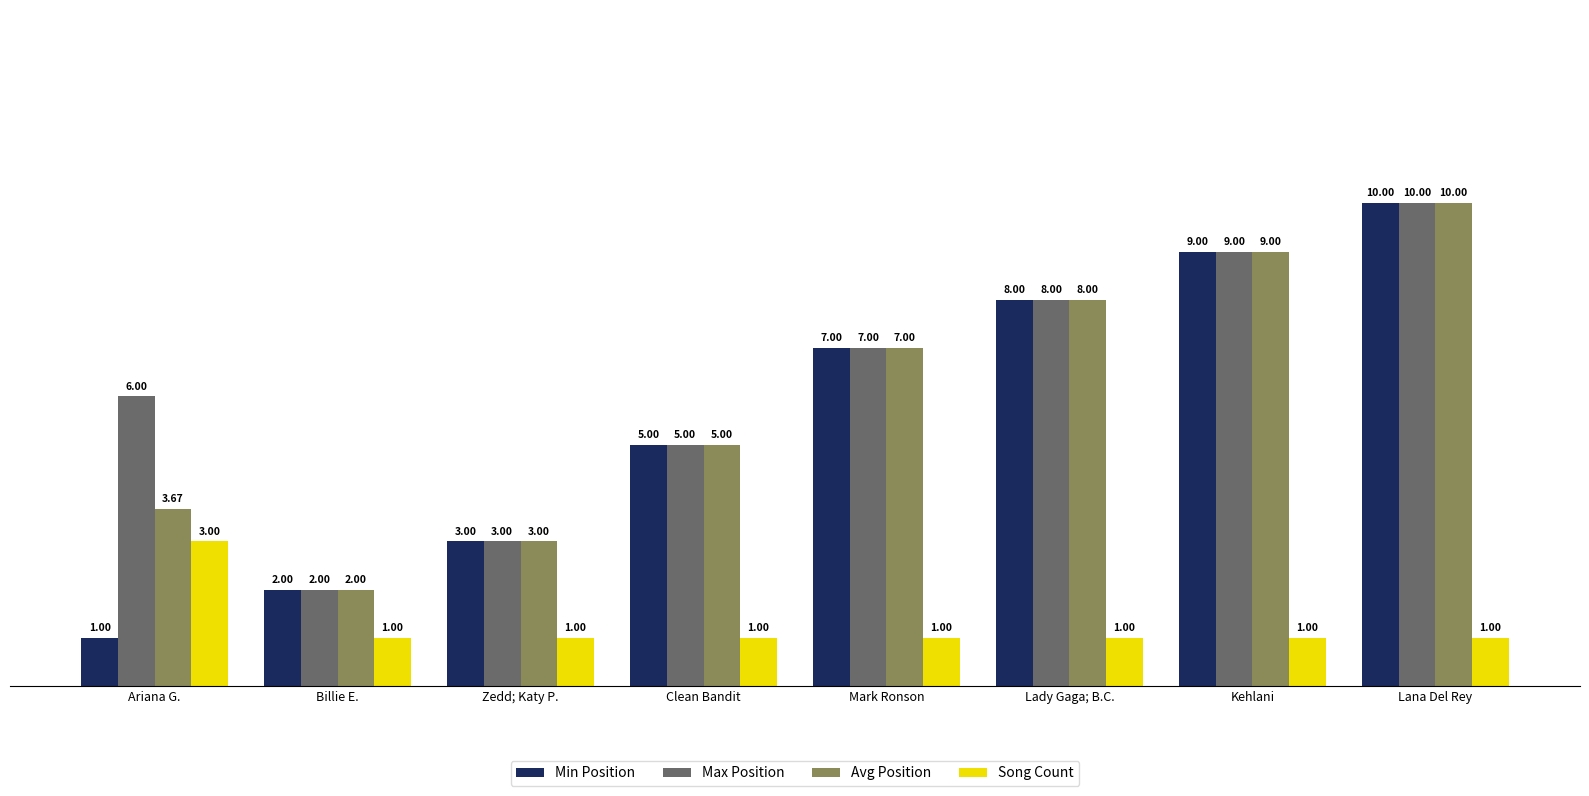

What is the value of the Min Position bar at the 1st from the left?

1.0